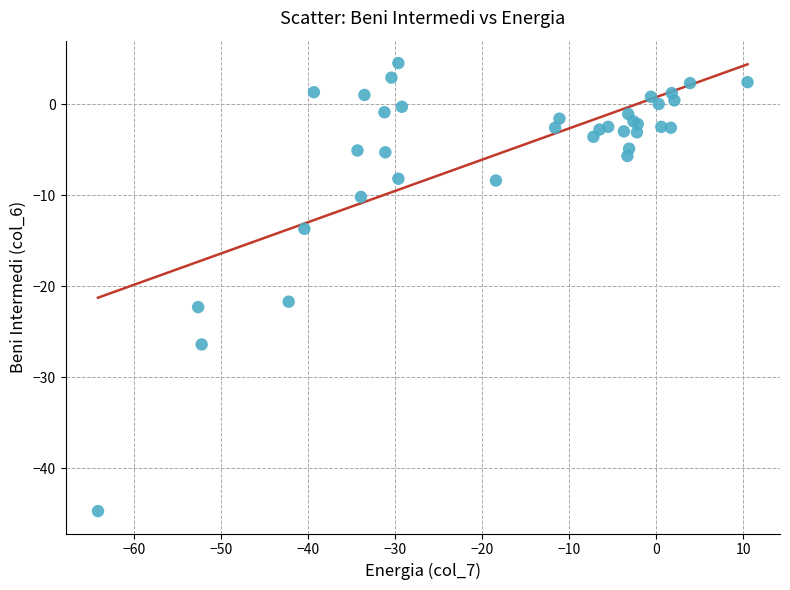

What Y value in the scatter plot is closest to -20?

-21.7